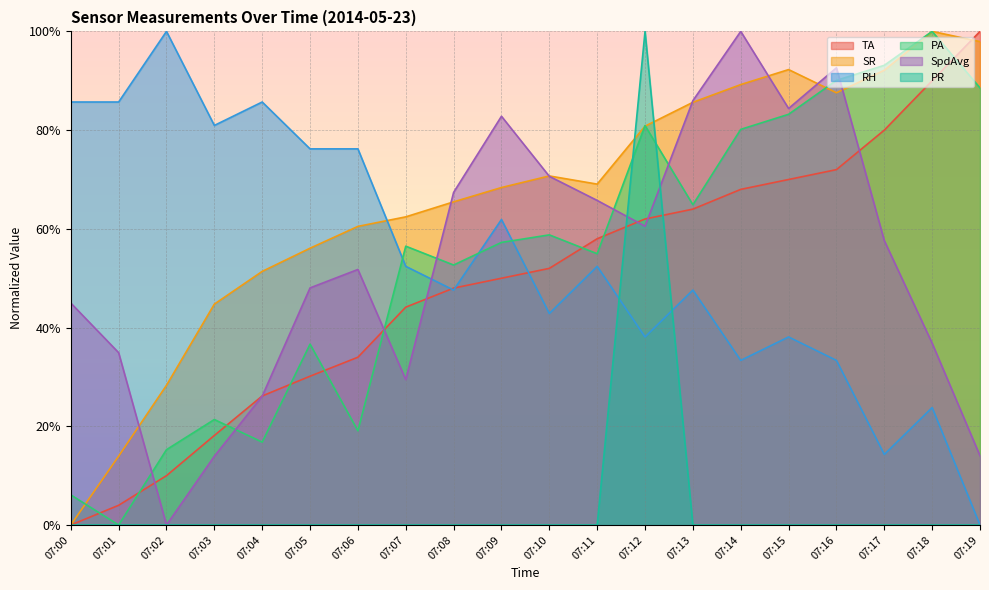

How many positive values does the RH series have?

19